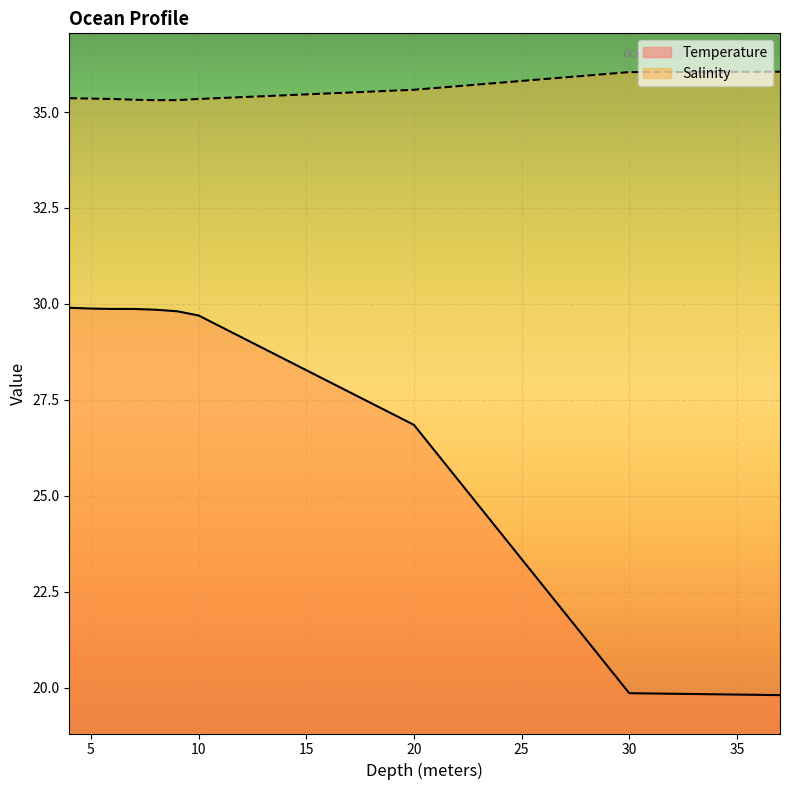

Which series has the widest spread of values?

Temperature